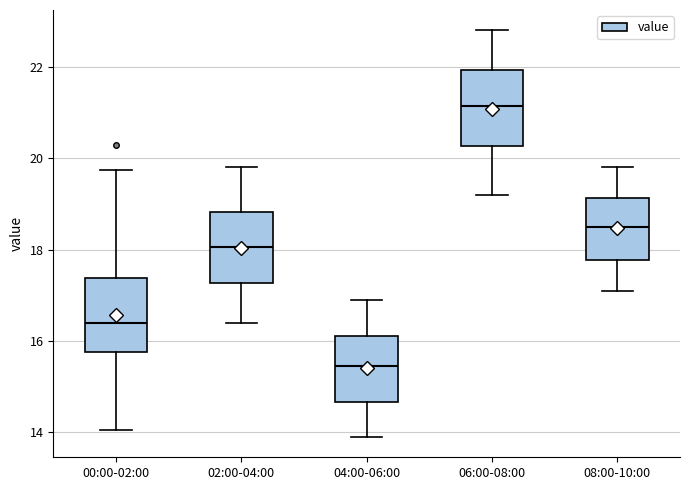

Which box's median line is the lowest?

04:00-06:00